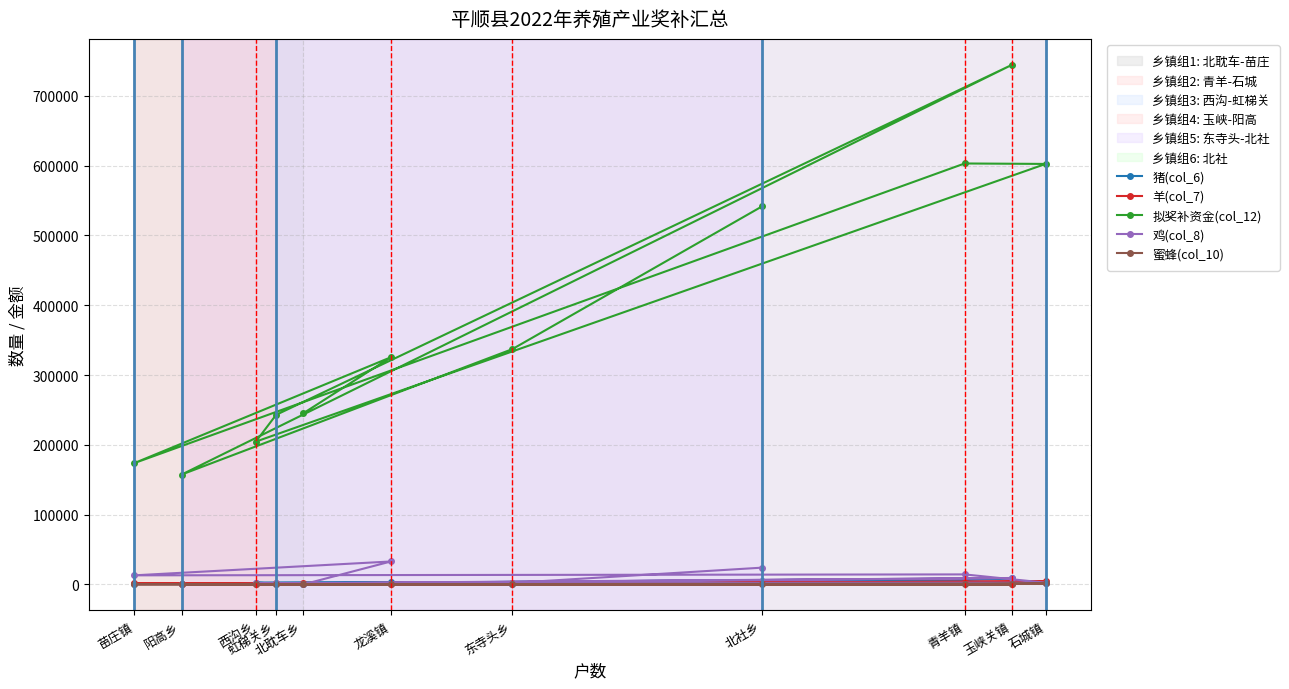

Reading left to right, extract all data points from this chart.

猪(col_6): 北耽车乡=769	龙溪镇=3353	苗庄镇=977	青羊镇=5071	石城镇=1409	西沟乡=2714	虹梯关乡=1165	玉峡关镇=8755	阳高乡=506	东寺头乡=1157	北社乡=5073
羊(col_7): 北耽车乡=2372	龙溪镇=746	苗庄镇=1418	青羊镇=3751	石城镇=4450	西沟乡=498	虹梯关乡=1839	玉峡关镇=1153	阳高乡=1186	东寺头乡=2815	北社乡=2837
拟奖补资金(col_12): 北耽车乡=245080	龙溪镇=325509	苗庄镇=173900	青羊镇=603108	石城镇=602467	西沟乡=204670	虹梯关乡=243000	玉峡关镇=744373	阳高乡=157450	东寺头乡=337156	北社乡=541692
鸡(col_8): 北耽车乡=50	龙溪镇=32955	苗庄镇=13100	青羊镇=14436	石城镇=2569	西沟乡=2090	虹梯关乡=1600	玉峡关镇=9291	阳高乡=0	东寺头乡=2262	北社乡=24116
蜜蜂(col_10): 北耽车乡=189	龙溪镇=155	苗庄镇=169	青羊镇=353	石城镇=1437	西沟乡=204	虹梯关乡=82	玉峡关镇=0	阳高乡=338	东寺头乡=410	北社乡=331